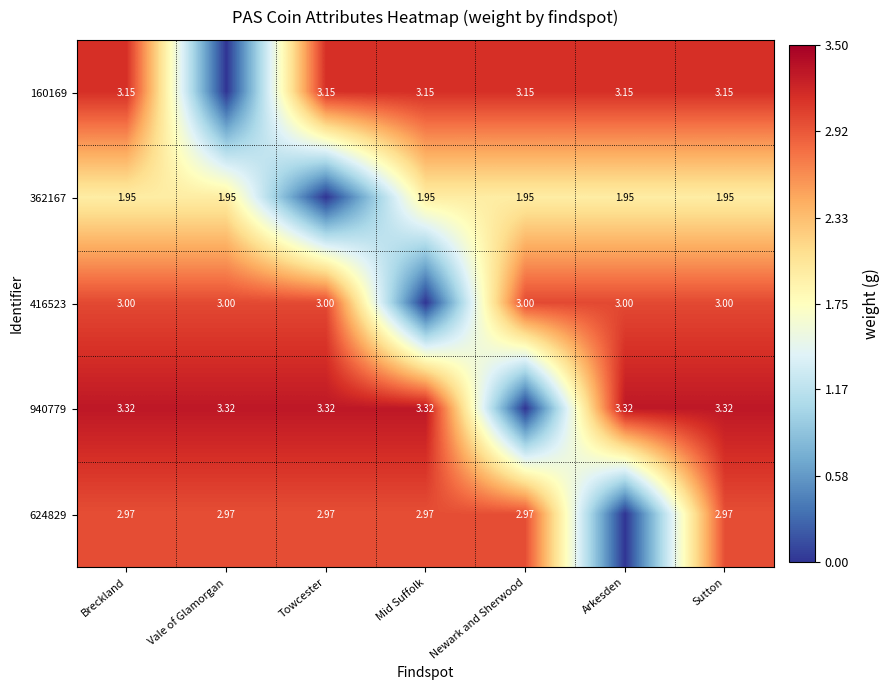

At Towcester, list the series in order from largest to smallest.

940779, 160169, 416523, 624829, 362167